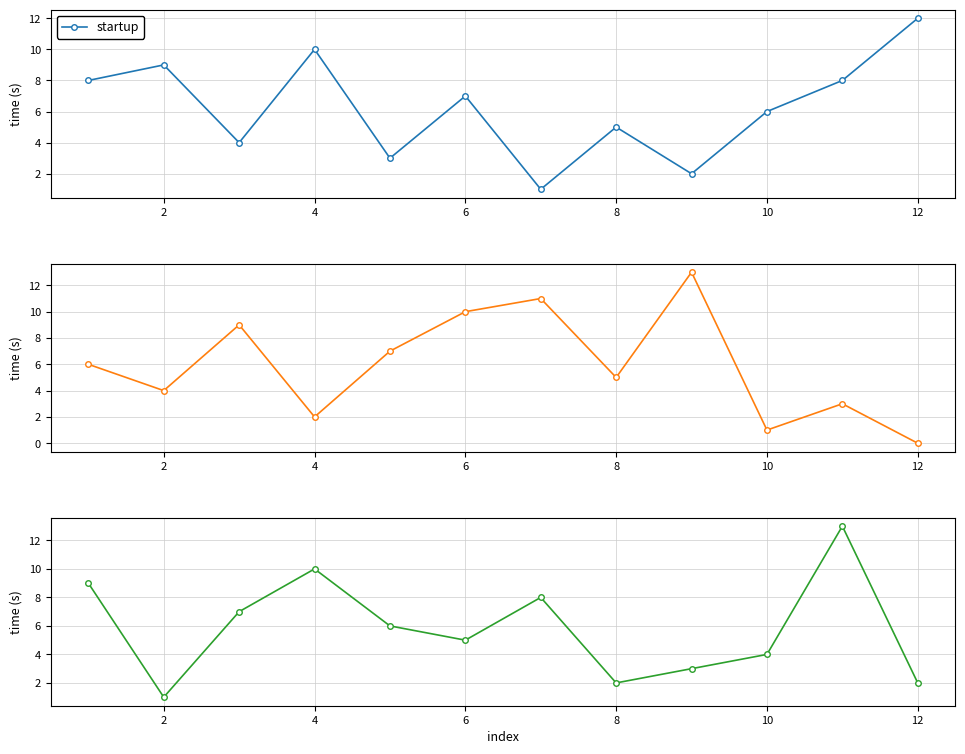

In startup, how many points are higher than both neighbors (excluding endpoints)?

4